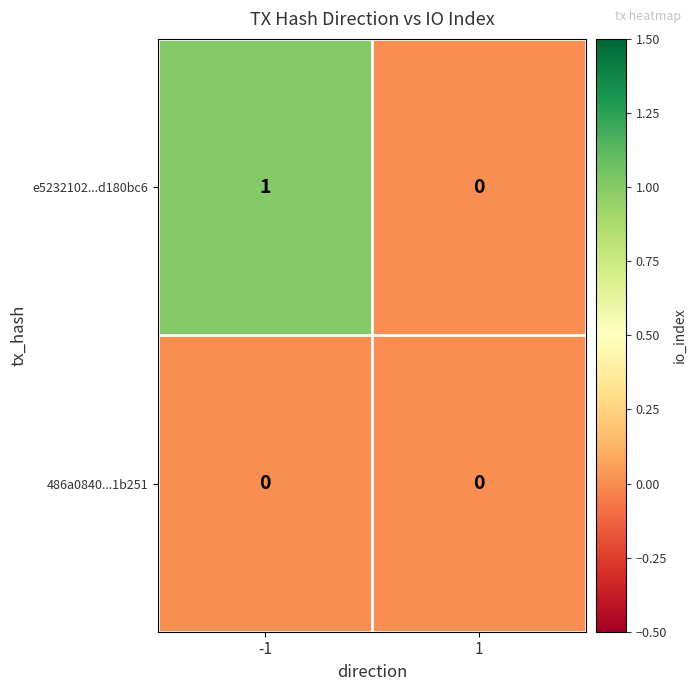

Reading right to left, transcribe all the data shown in this chart.

e5232102...d180bc6: 0	1
486a0840...1b251: 0	0